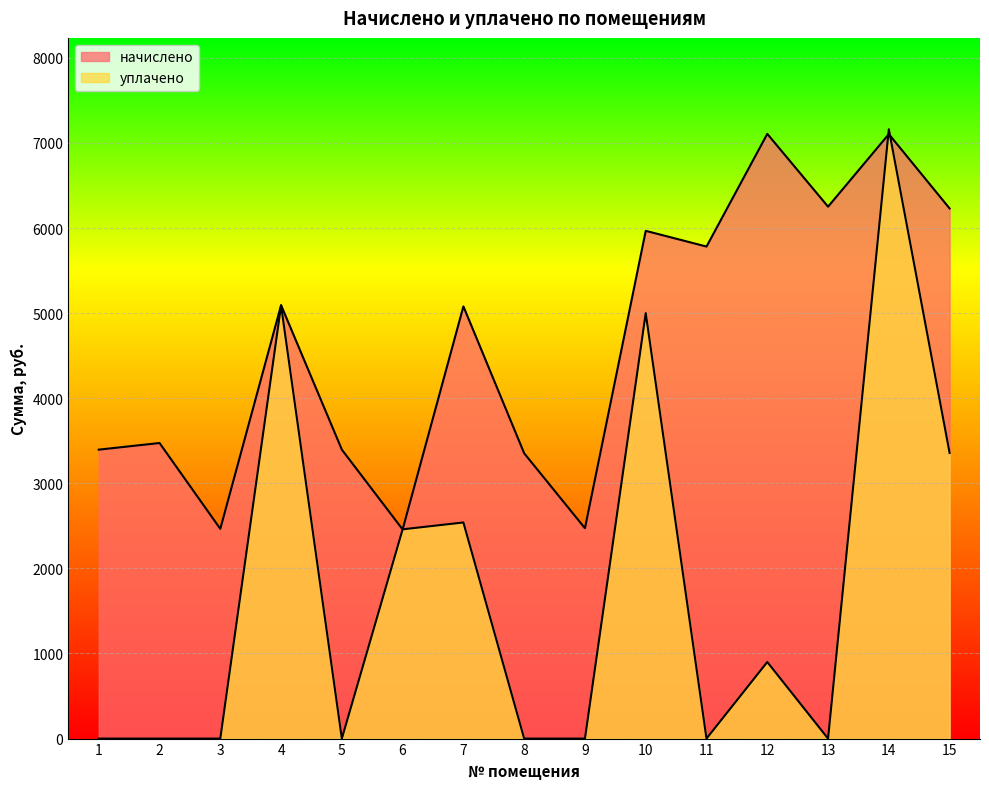

At which label does начислено first exceed 5079?

4